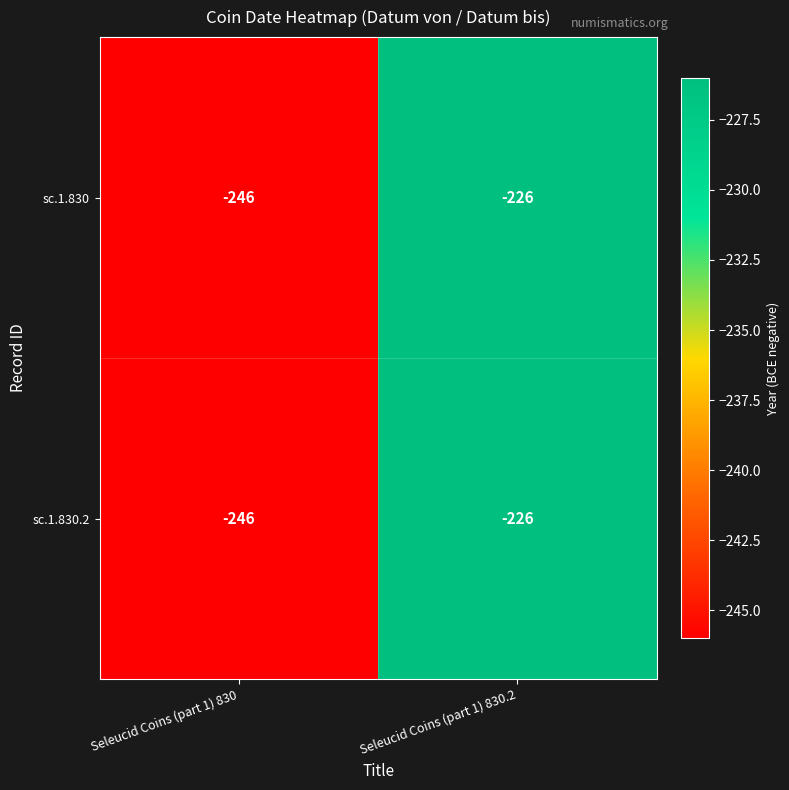

Reading left to right, transcribe all the data shown in this chart.

sc.1.830: Seleucid Coins (part 1) 830=-246	Seleucid Coins (part 1) 830.2=-226
sc.1.830.2: Seleucid Coins (part 1) 830=-246	Seleucid Coins (part 1) 830.2=-226